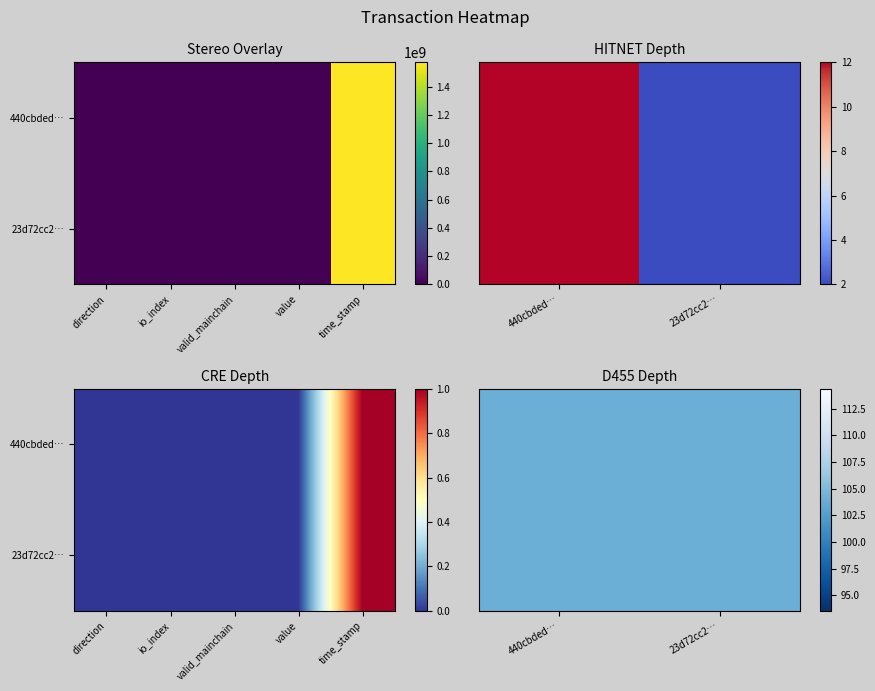

The 440cbded93e00c3d59dc023d761f37893c40a36 series shows 4.1 at io_index. True or false?

False